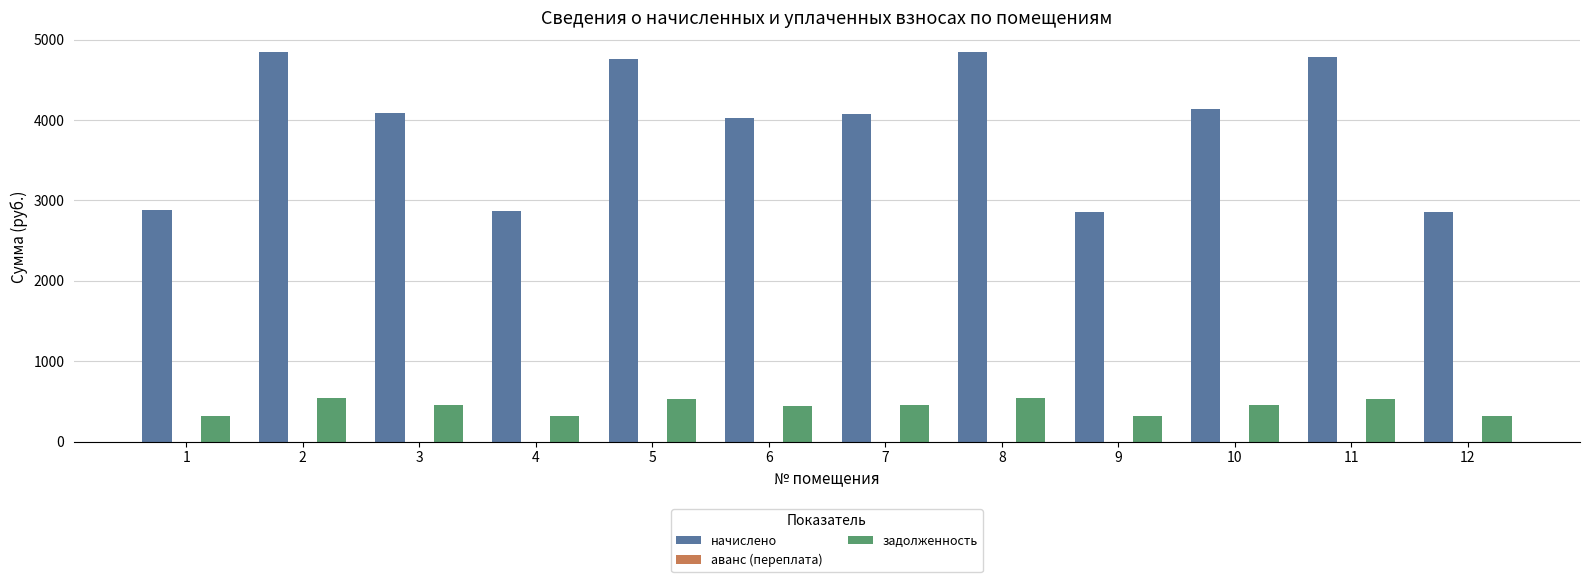

What is the difference between the maximum and minimum values in the задолженность series?

222.1